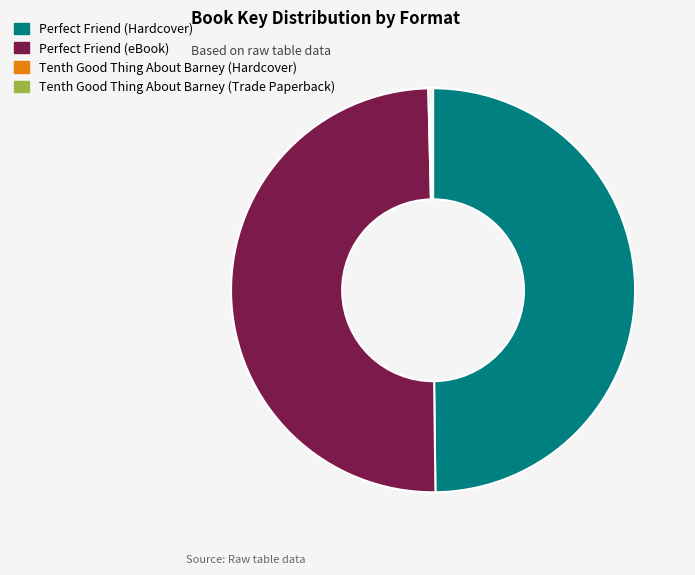

Is it true that Perfect Friend (Hardcover) is 50% of the pie?

True